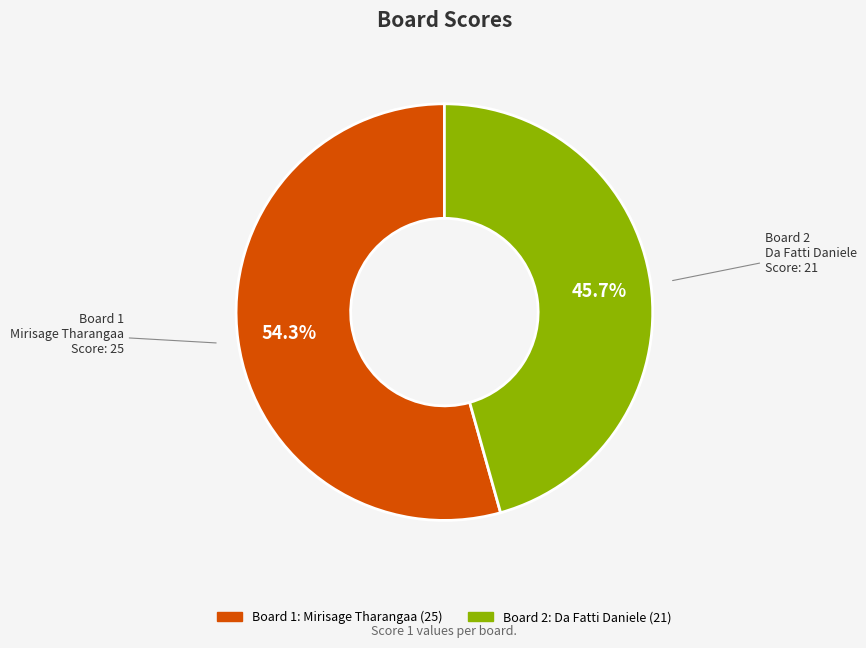

Does any single category account for the majority?

Yes